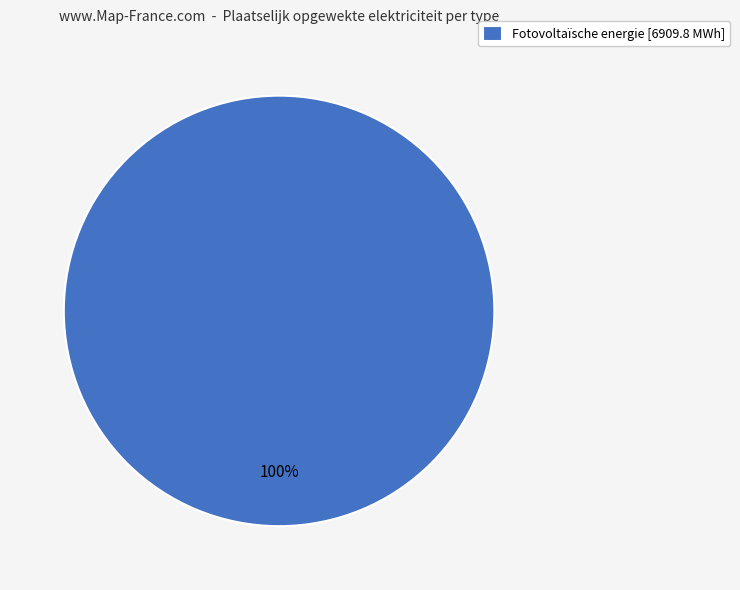

Which category accounts for the majority?

Fotovoltaïsche energie [6909.8 MWh]